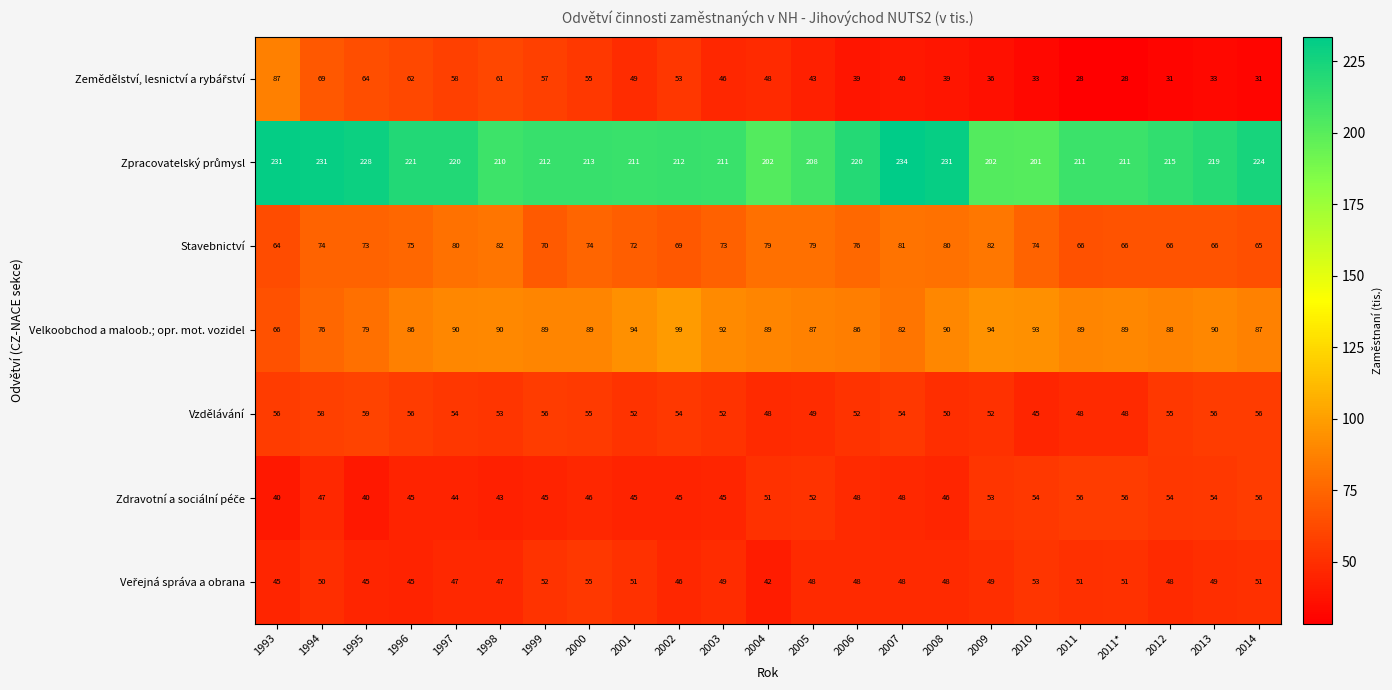

At which label does Velkoobchod a maloob.; opr. mot. vozidel first exceed 89?

1997